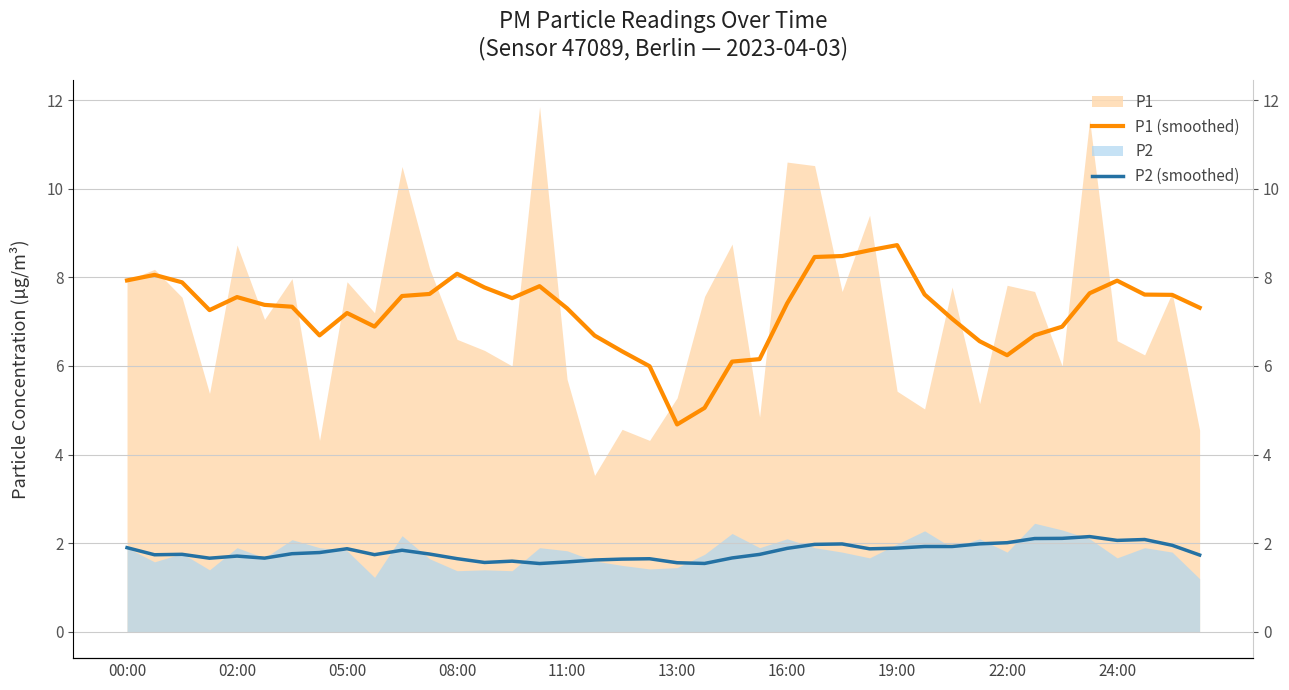

What is the approximate value of P2 (smoothed) at 10?

1.8